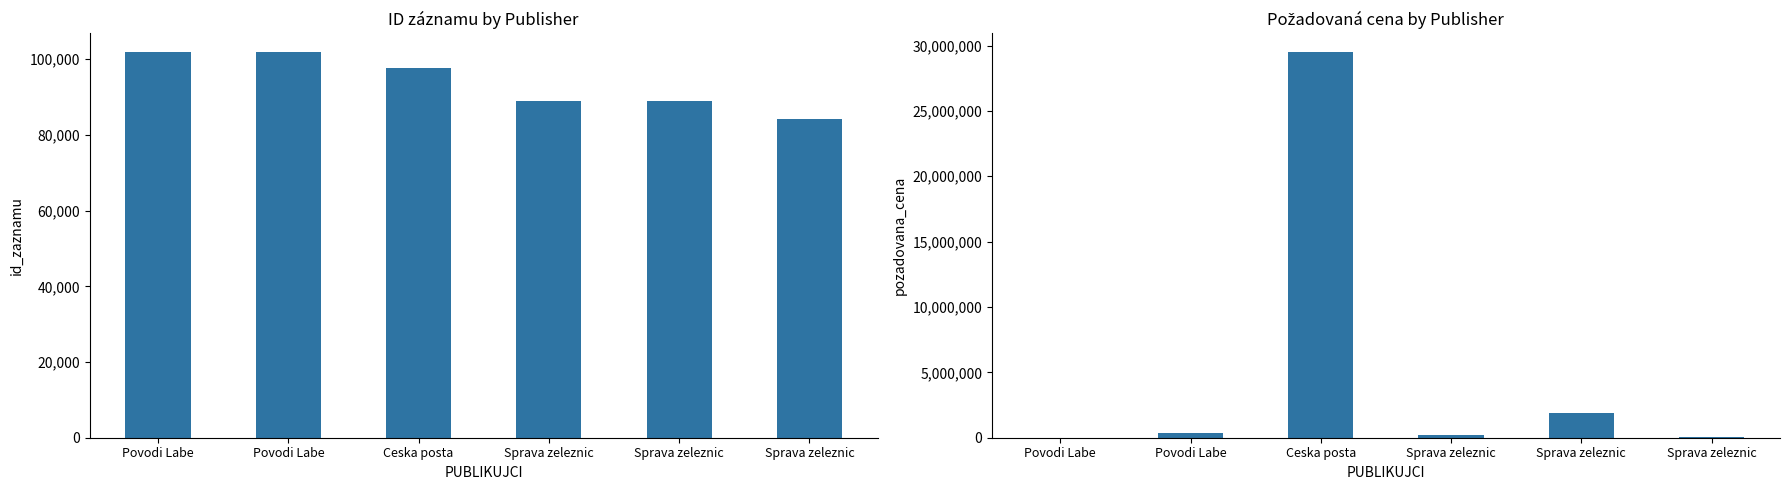

How many groups of bars are there?

6